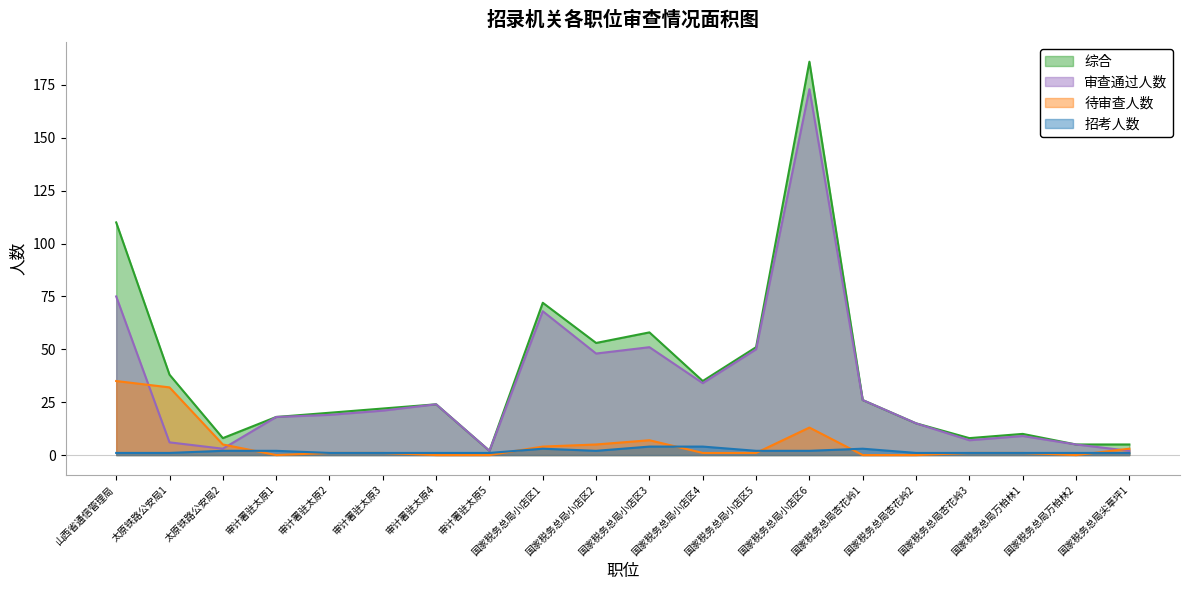

Where is 待审查人数 nearest to the value 17?

国家税务总局小店区6